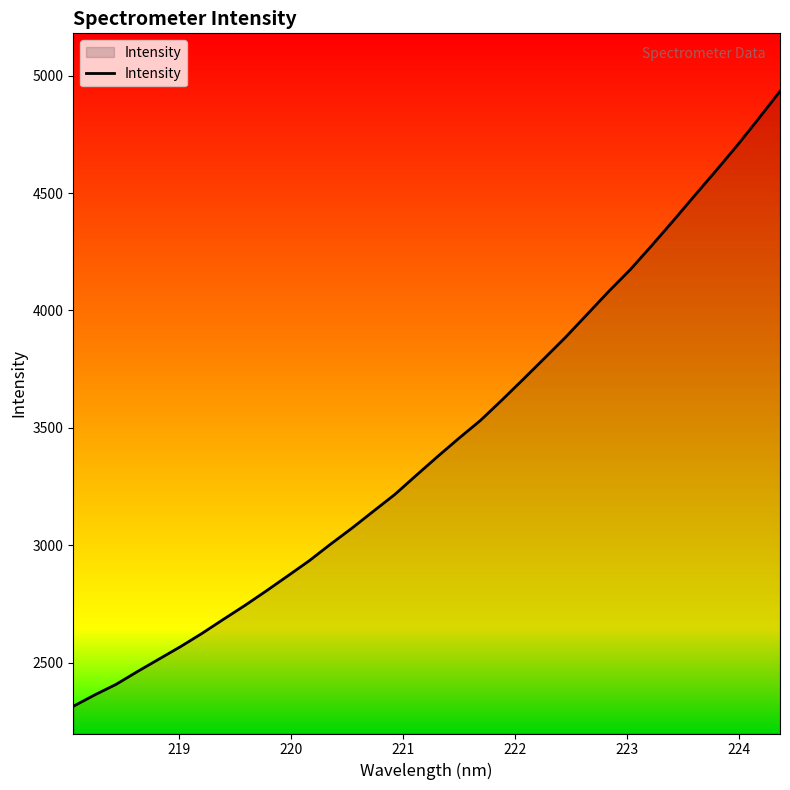

What is the difference between the maximum and minimum values?

2618.8